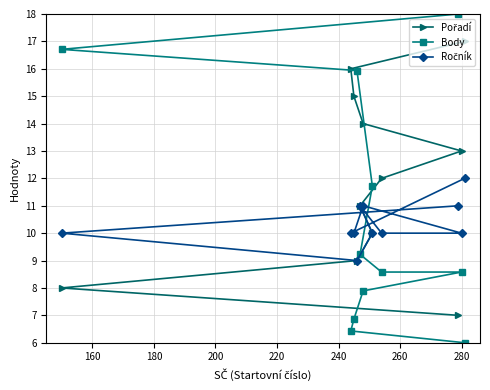

What is the value of the Body point at the 11th from the left?

6.0